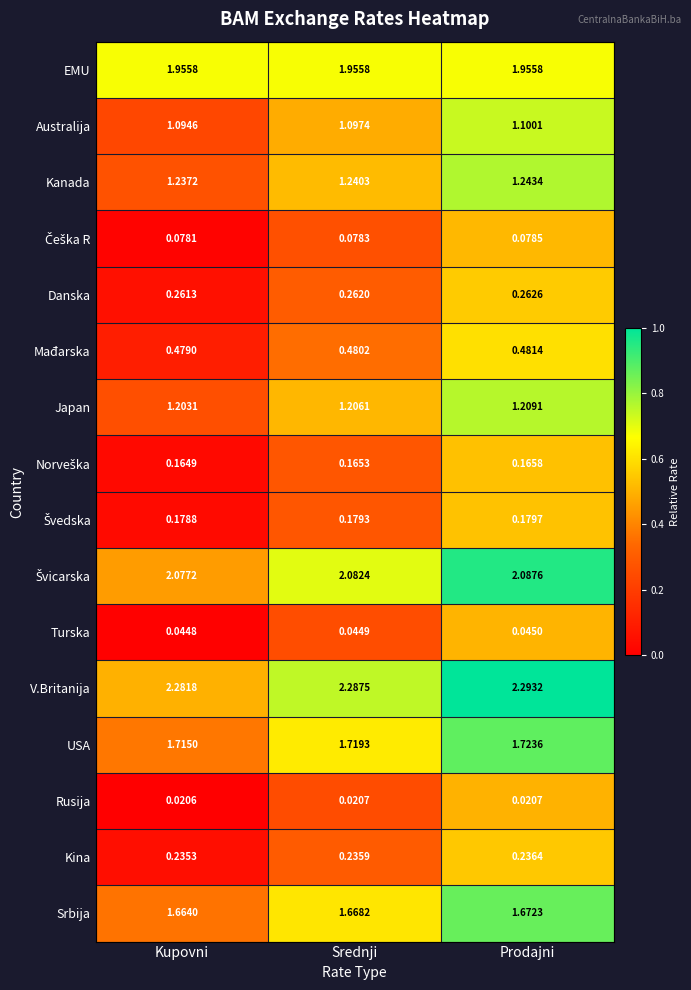

Rank the categories by Danska value from highest to lowest.

Prodajni, Srednji, Kupovni